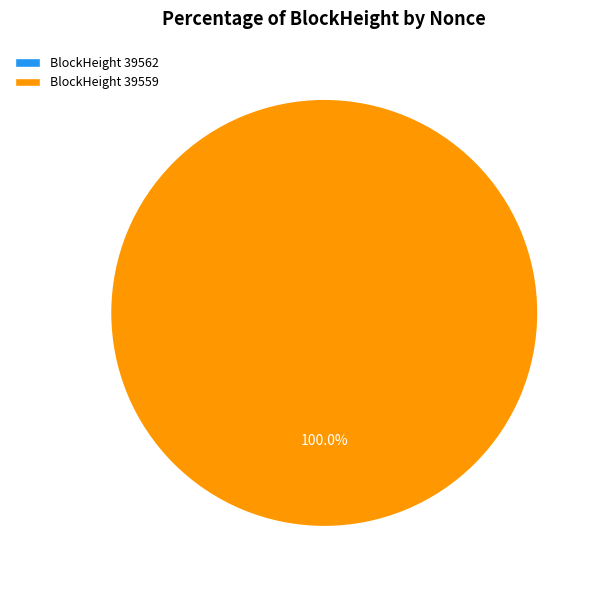

What is the total percentage of 39562 and 39559?

100.0%